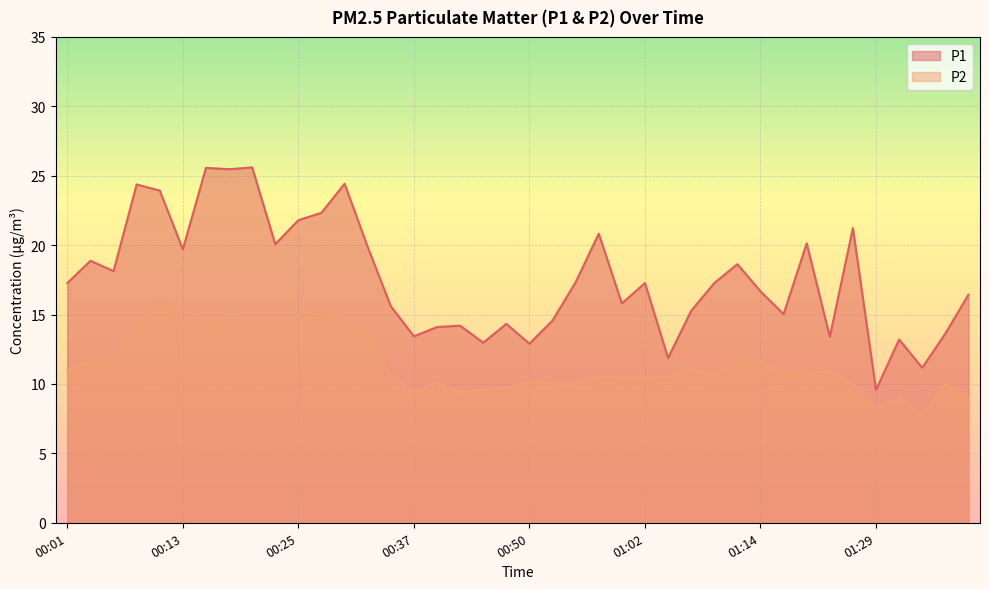

Reading right to left, transcribe all the data shown in this chart.

P1: 16.4	13.6	11.2	13.2	9.6	21.2	13.4	20.1	15.0	16.7	18.6	17.3	15.3	11.9	17.3	15.8	20.8	17.3	14.6	12.9	14.3	13.0	14.2	14.1	13.4	15.6	19.9	24.4	22.3	21.8	20.1	25.6	25.5	25.6	19.7	23.9	24.4	18.1	18.9	17.3
P2: 9.0	10.0	7.7	9.0	8.2	10.0	11.0	10.8	10.8	11.6	11.6	10.7	11.1	10.5	10.5	10.5	10.5	10.0	10.0	10.2	9.7	9.6	9.4	10.1	9.4	10.6	13.9	14.5	15.1	15.0	14.0	14.3	14.7	14.4	14.4	16.0	14.2	11.7	11.7	11.0